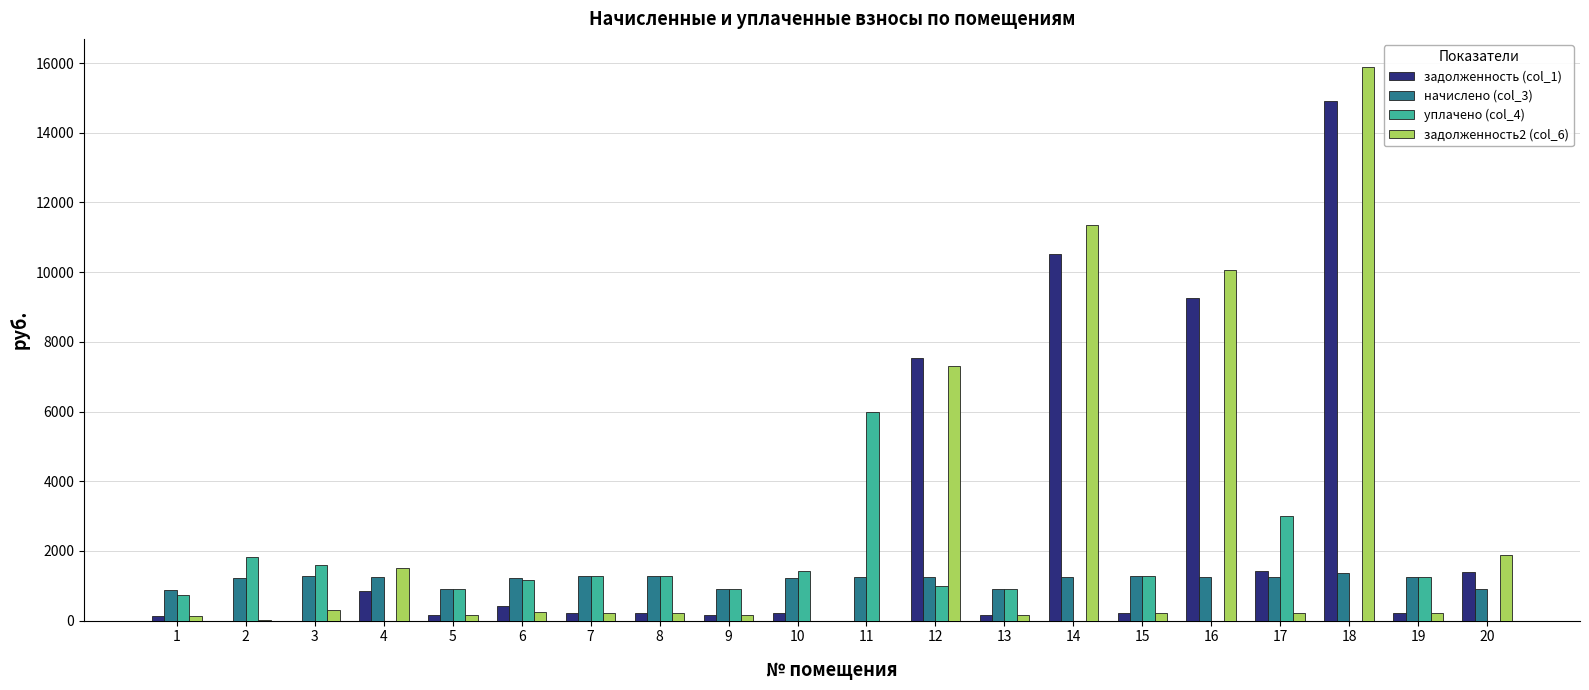

Is the value of задолженность (col_1) at 18 greater than the value of уплачено (col_4) at 10?

Yes